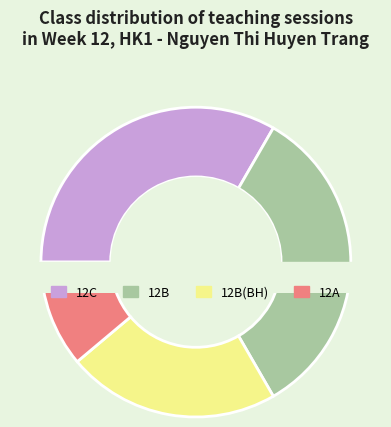

Is 12A the majority of the pie?

No